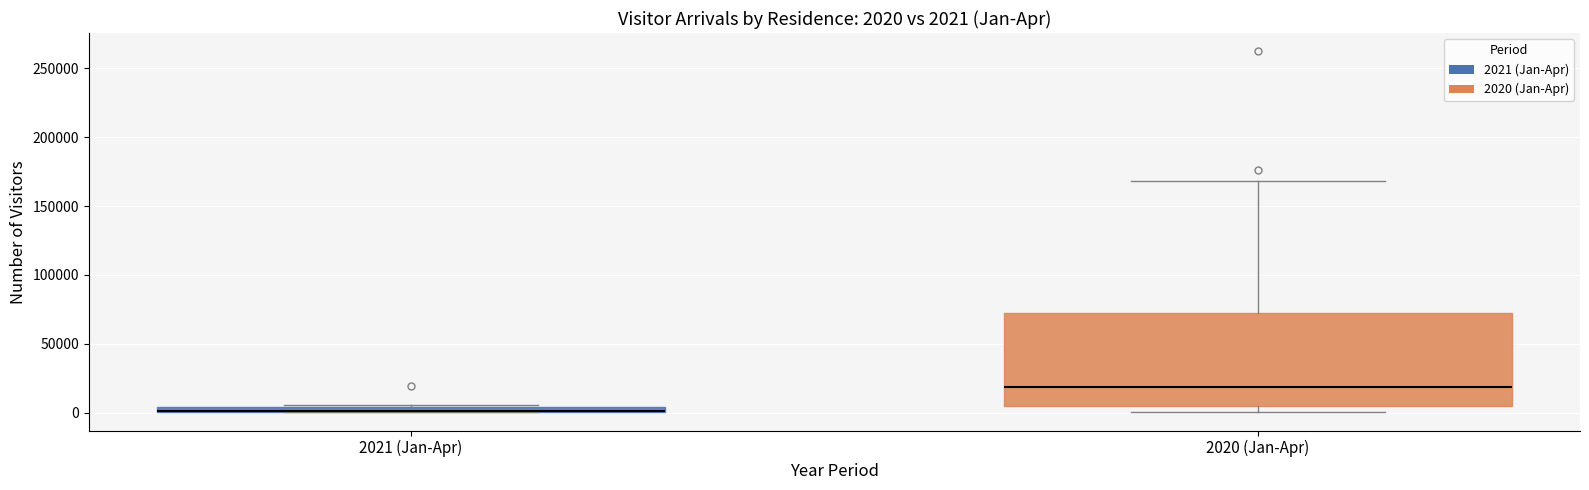

Which box is the tallest, from its lower edge to its upper edge?

2020 (Jan-Apr)